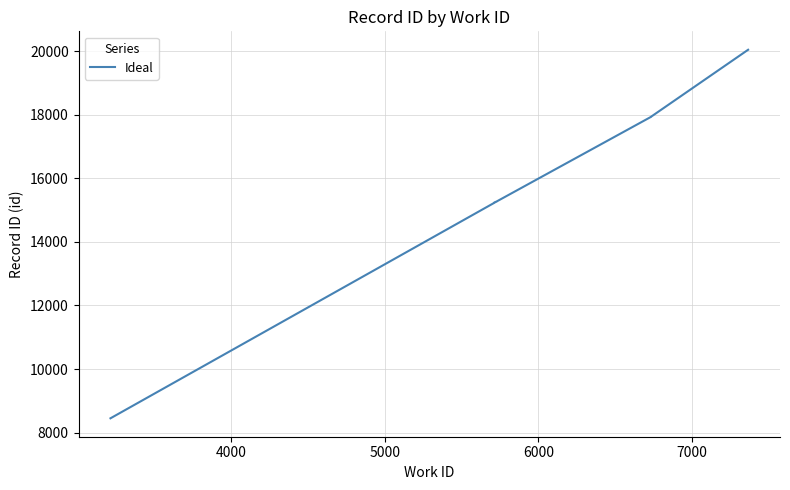

What is the average value?

15855